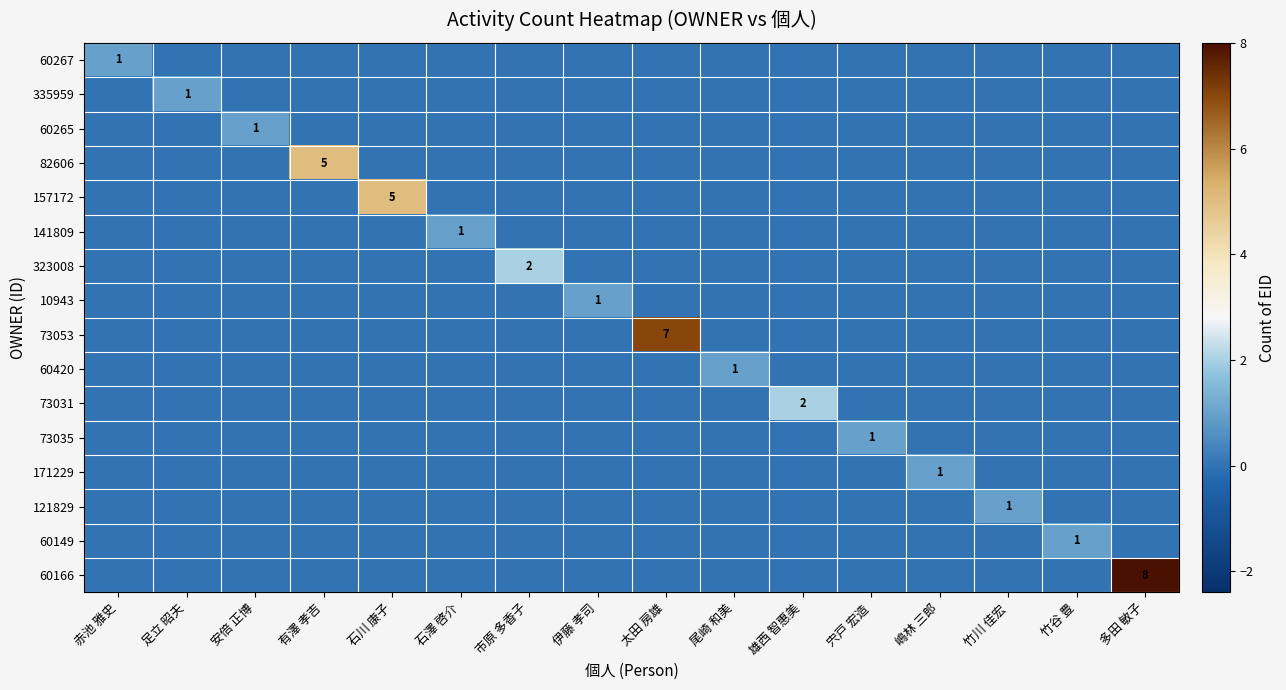

True or false: 10943 has a value of 0 at 雄西 智惠美.

True